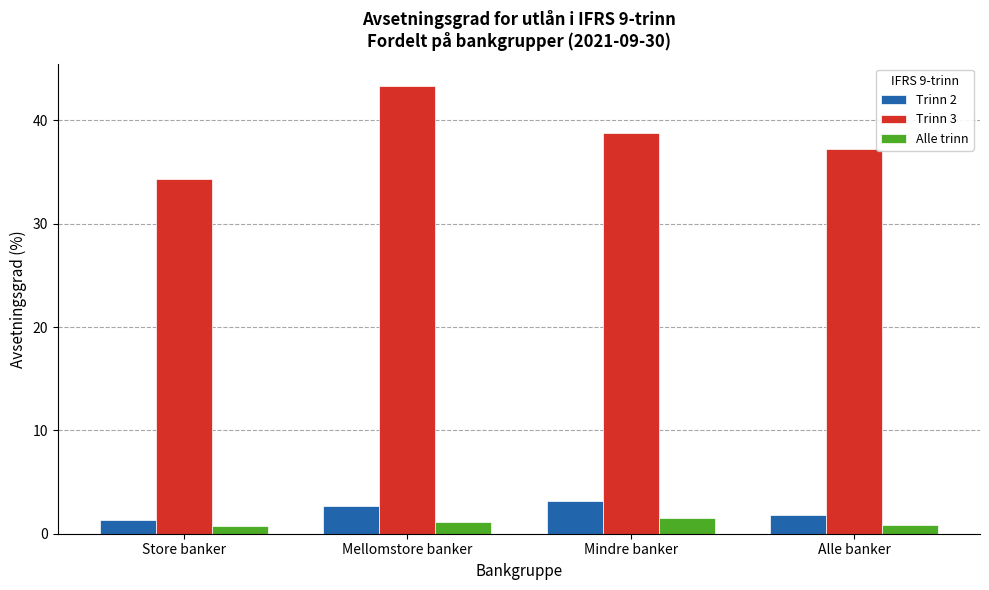

How many bars are there in total?

12